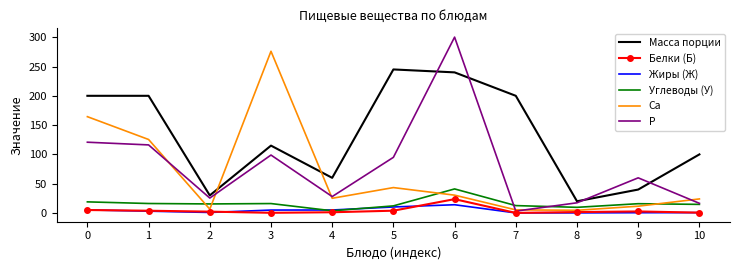

True or false: Жиры (Ж) and Масса порции cross at least once.

False